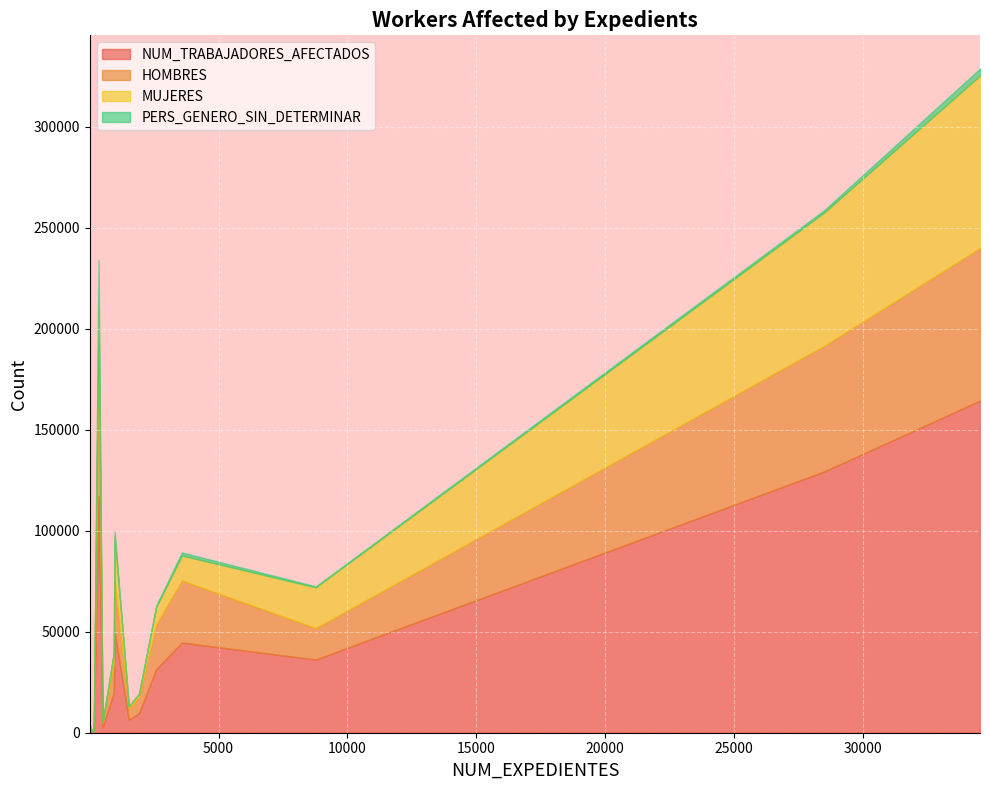

True or false: HOMBRES has a value of 1196 at 34.

True